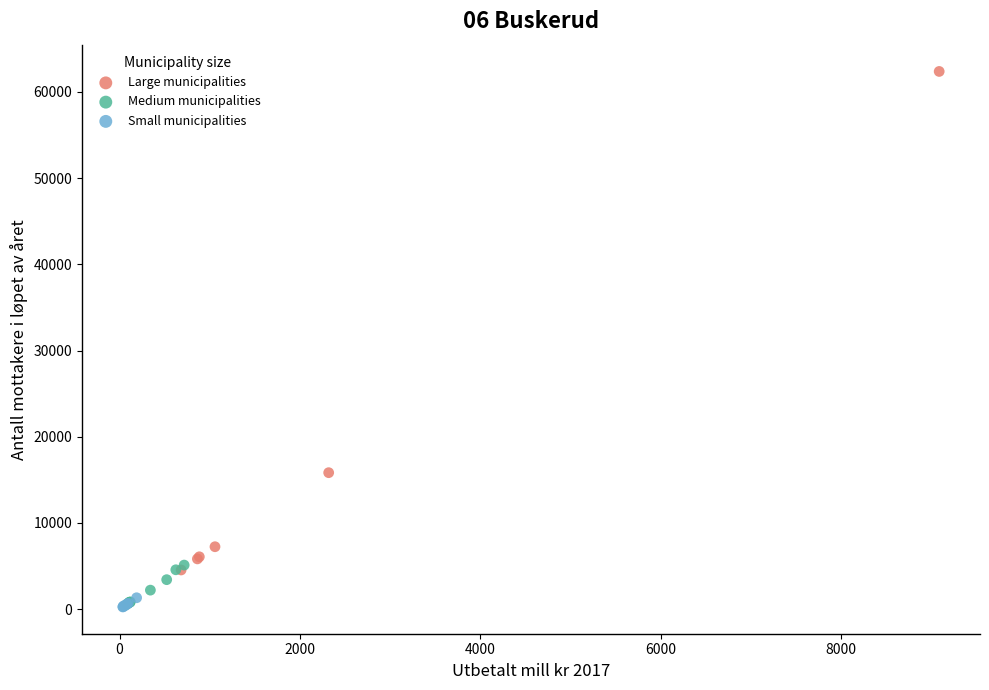

Which series reaches the maximum Y coordinate?

Large municipalities